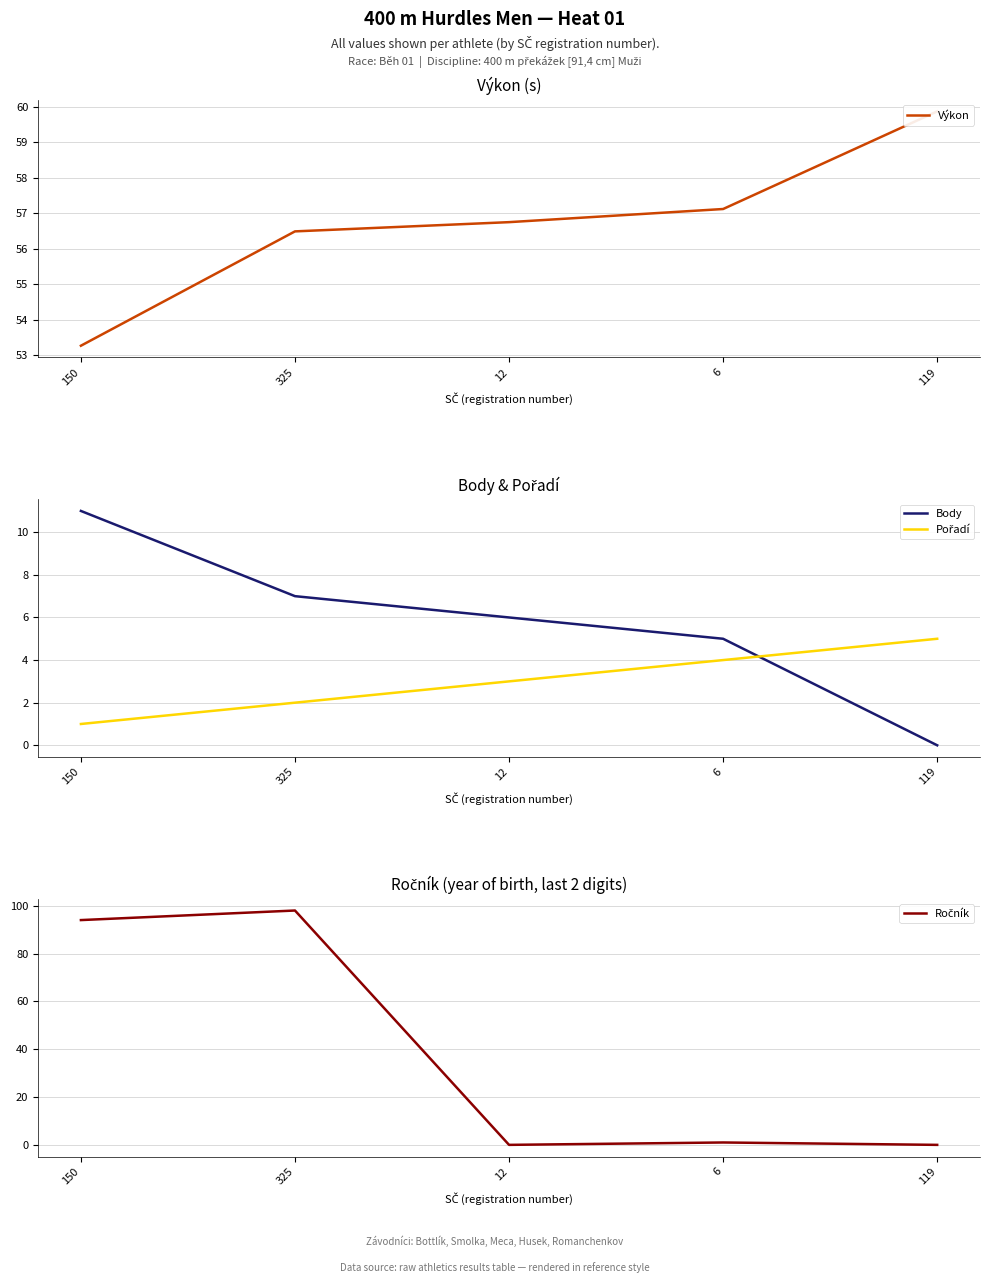

Read the Výkon value at 12.

56.8